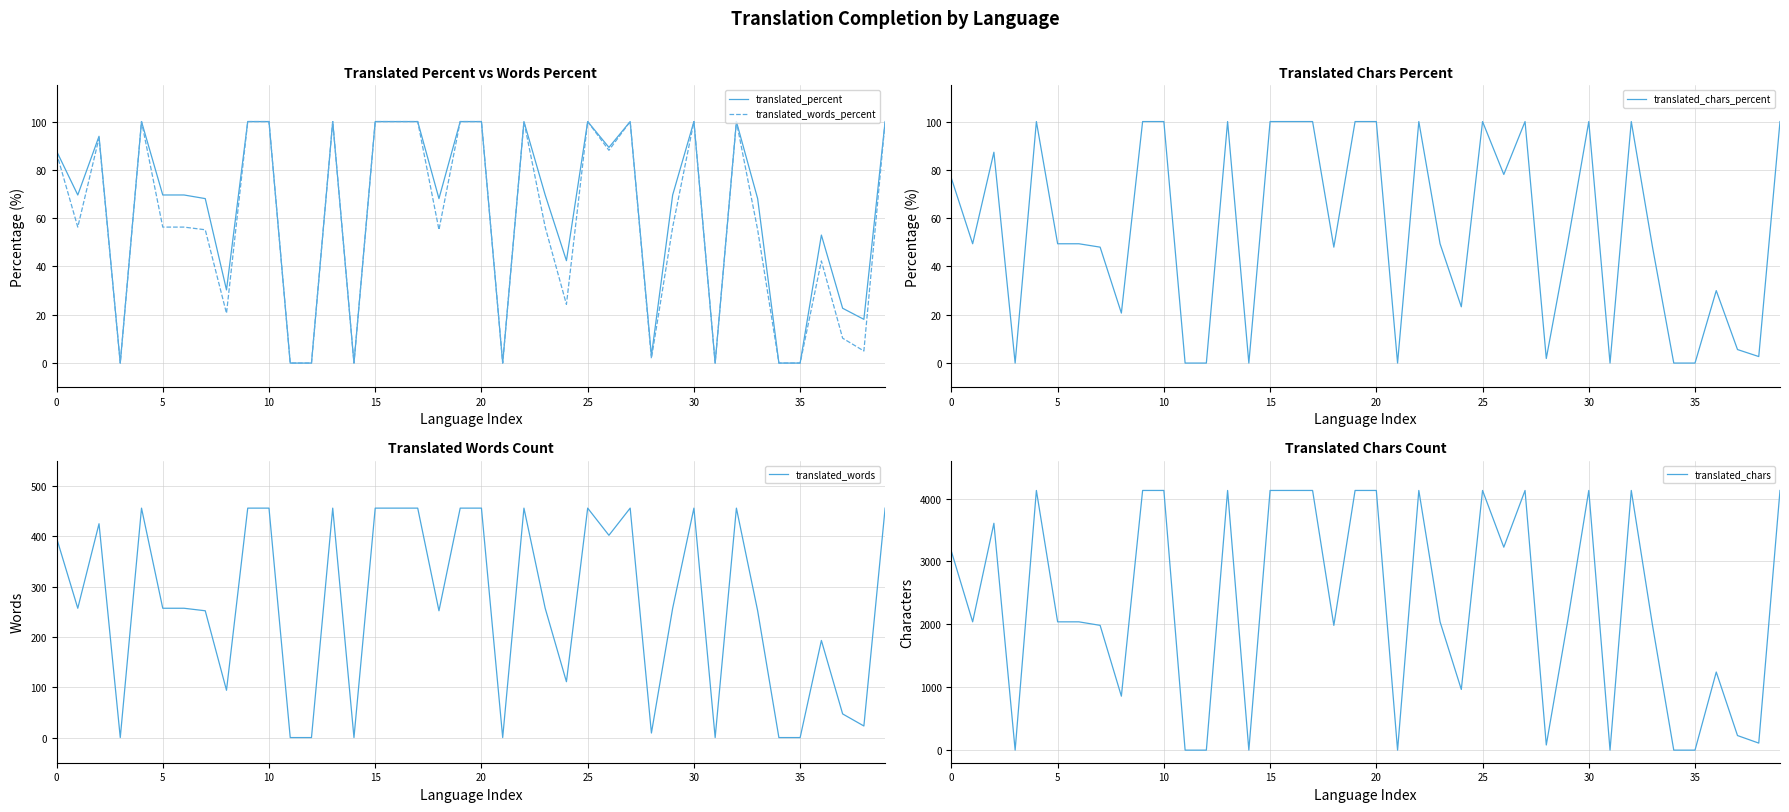

Reading left to right, list all the values displayed in this chart.

translated_percent: 87.8	69.6	93.9	0.0	100.0	69.6	69.6	68.1	30.3	100.0	100.0	0.0	0.0	100.0	0.0	100.0	100.0	100.0	68.1	100.0	100.0	0.0	100.0	69.6	42.4	100.0	89.3	100.0	3.0	69.6	100.0	0.0	100.0	68.1	0.0	0.0	53.0	22.7	18.1	100.0
translated_words_percent: 87.0	56.3	93.2	0.0	100.0	56.3	56.3	55.2	20.6	100.0	100.0	0.0	0.0	100.0	0.0	100.0	100.0	100.0	55.2	100.0	100.0	0.0	100.0	56.3	24.3	100.0	88.1	100.0	1.9	56.3	100.0	0.0	100.0	55.2	0.0	0.0	42.3	10.3	5.0	100.0
translated_chars_percent: 76.5	49.4	87.3	0.0	100.0	49.4	49.4	48.0	20.7	100.0	100.0	0.0	0.0	100.0	0.0	100.0	100.0	100.0	48.0	100.0	100.0	0.0	100.0	49.4	23.3	100.0	78.1	100.0	1.9	49.4	100.0	0.0	100.0	48.0	0.0	0.0	30.0	5.6	2.7	100.0
translated_words: 397.0	257.0	425.0	0.0	456.0	257.0	257.0	252.0	94.0	456.0	456.0	0.0	0.0	456.0	0.0	456.0	456.0	456.0	252.0	456.0	456.0	0.0	456.0	257.0	111.0	456.0	402.0	456.0	9.0	257.0	456.0	0.0	456.0	252.0	0.0	0.0	193.0	47.0	23.0	456.0
translated_chars: 3160.0	2040.0	3607.0	0.0	4129.0	2040.0	2040.0	1984.0	858.0	4129.0	4129.0	0.0	0.0	4129.0	0.0	4129.0	4129.0	4129.0	1984.0	4129.0	4129.0	0.0	4129.0	2040.0	965.0	4129.0	3227.0	4129.0	82.0	2040.0	4129.0	0.0	4129.0	1984.0	0.0	0.0	1242.0	232.0	112.0	4129.0